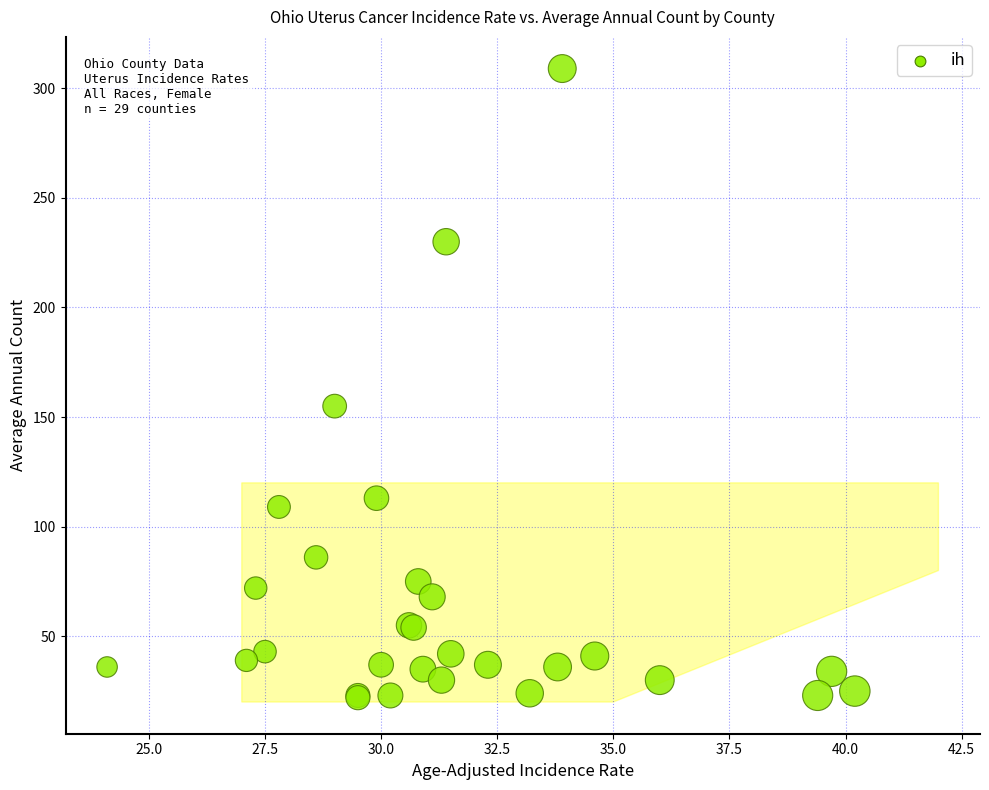

What Y value in the scatter plot is closest to 165?

155